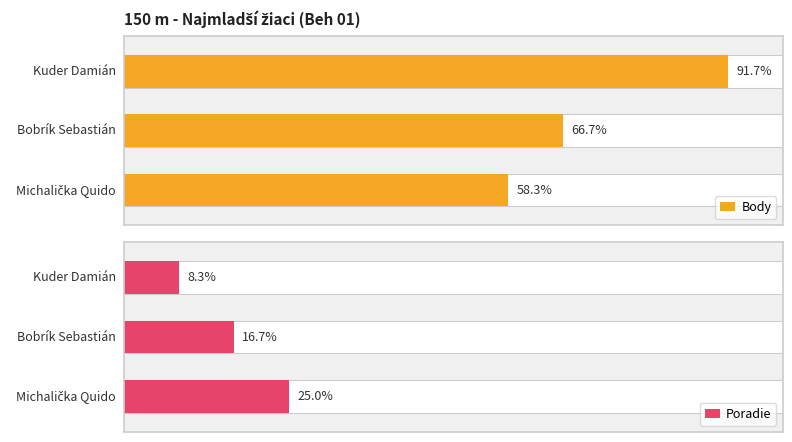

True or false: Body has a value of 3 at 2.

False